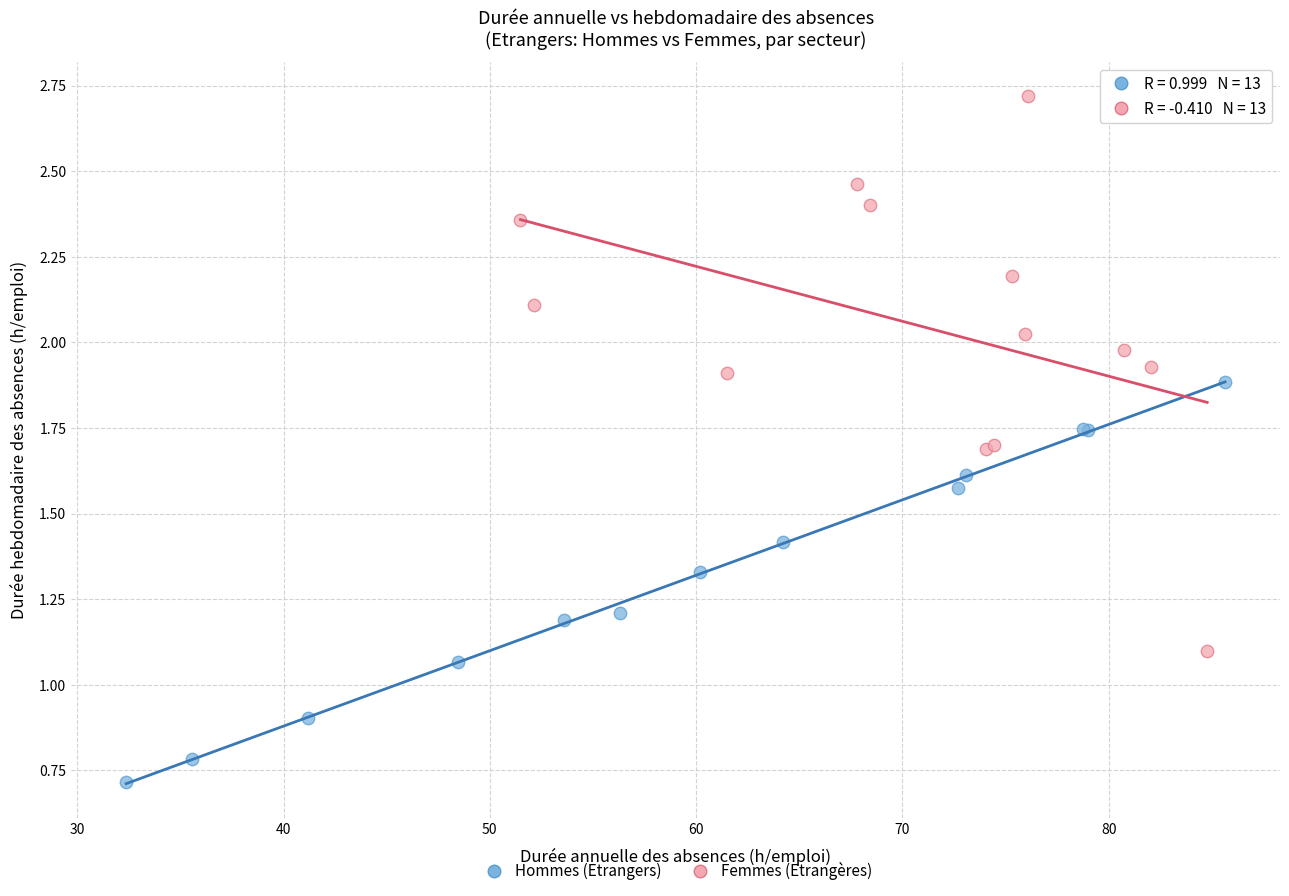

Which series reaches the maximum Y coordinate?

Femmes (Etrangères)